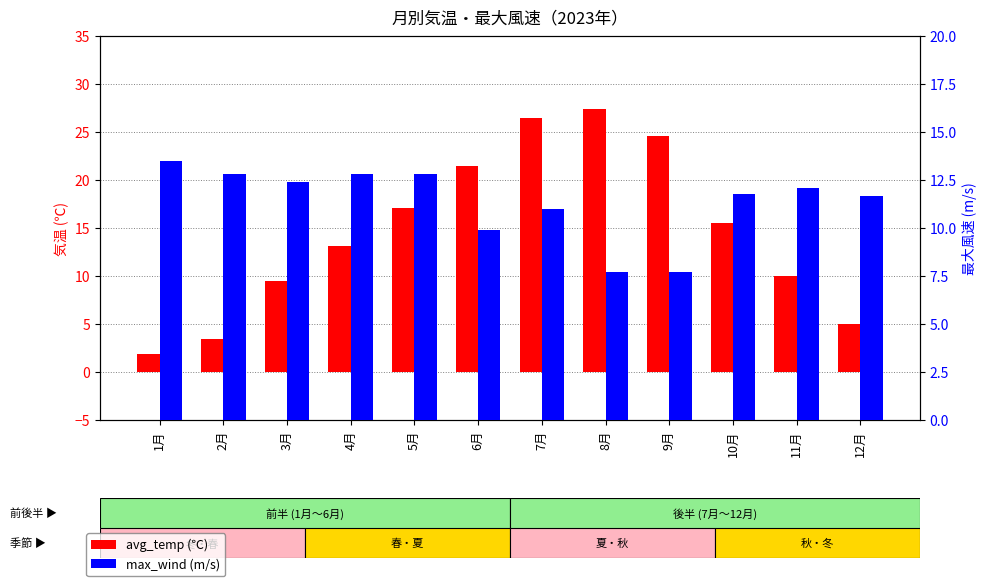

At 3月, list the series in order from smallest to largest.

avg_temp (℃), max_wind (m/s)